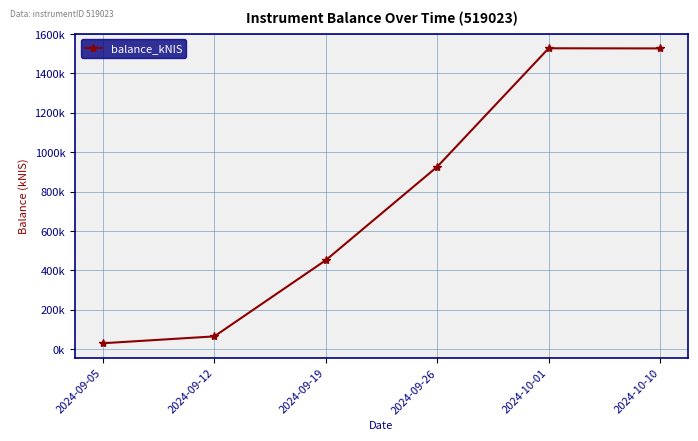

Does the chart have visible grid lines?

Yes